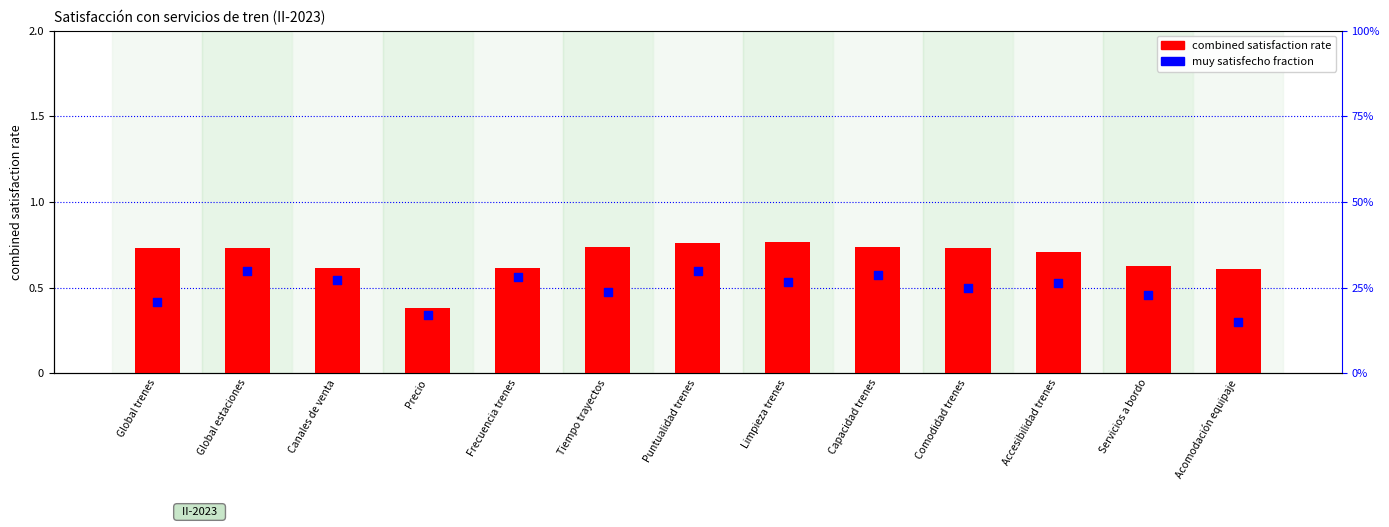

What are all the series names shown in the legend?

combined satisfaction rate, muy satisfecho fraction